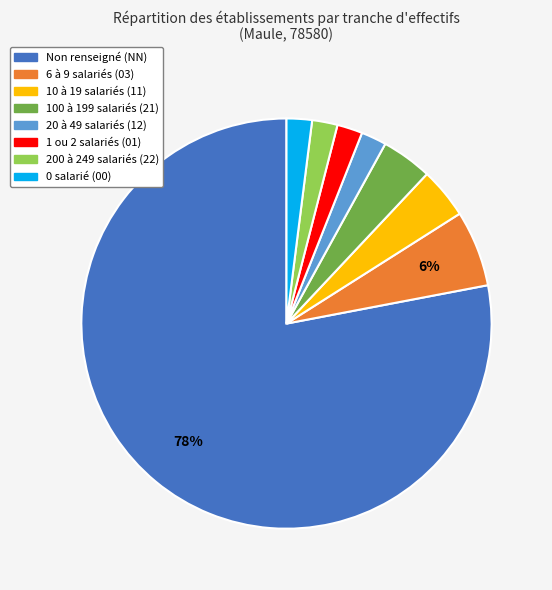

To the nearest percent, what is the difference between the largest and smallest slice percentages?

76%